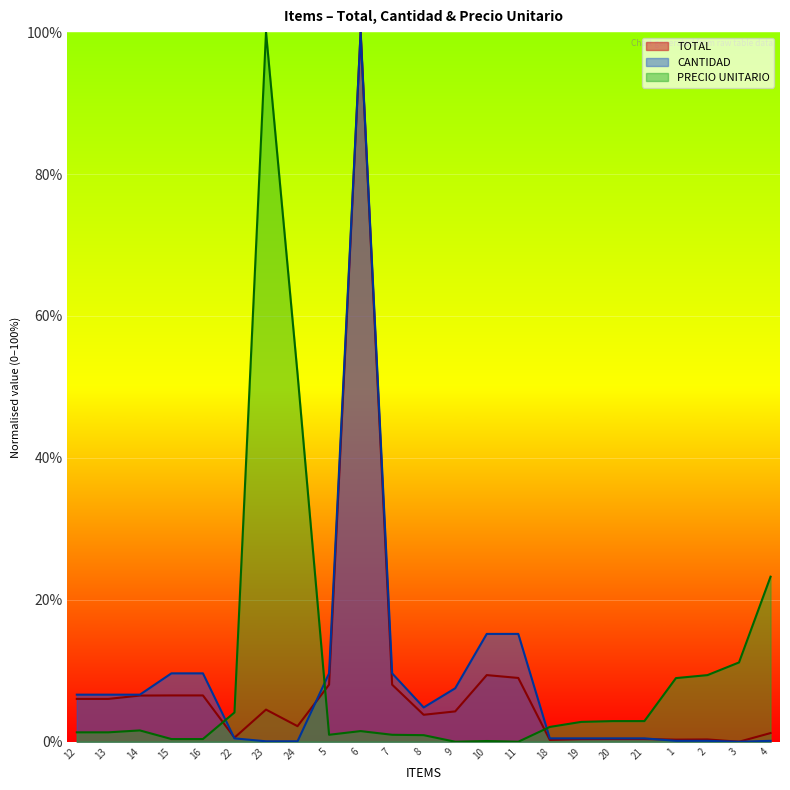

Read the TOTAL value at 20.

0.4